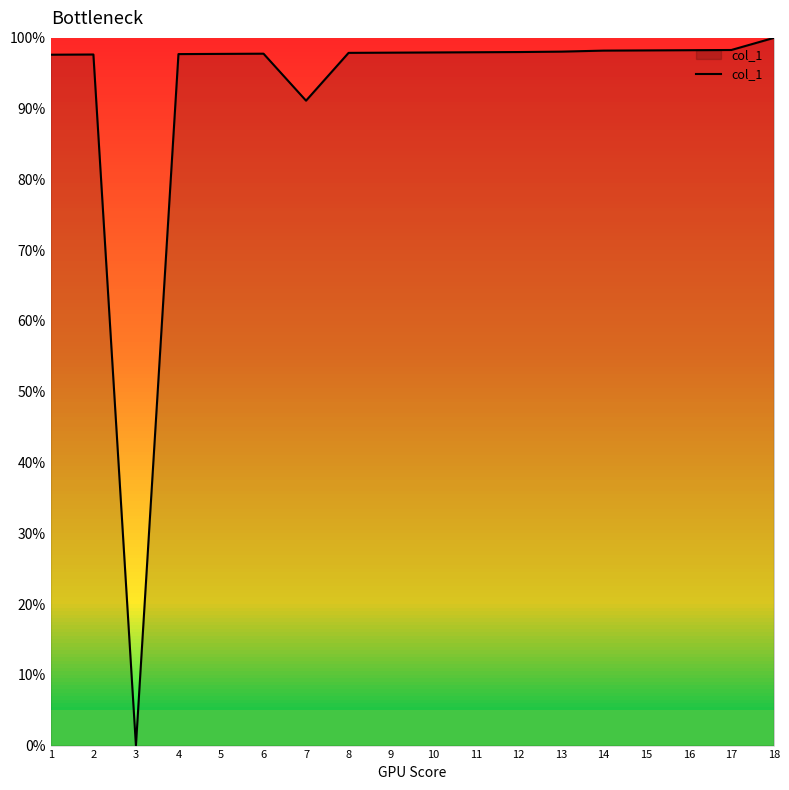

Does the chart have visible grid lines?

No